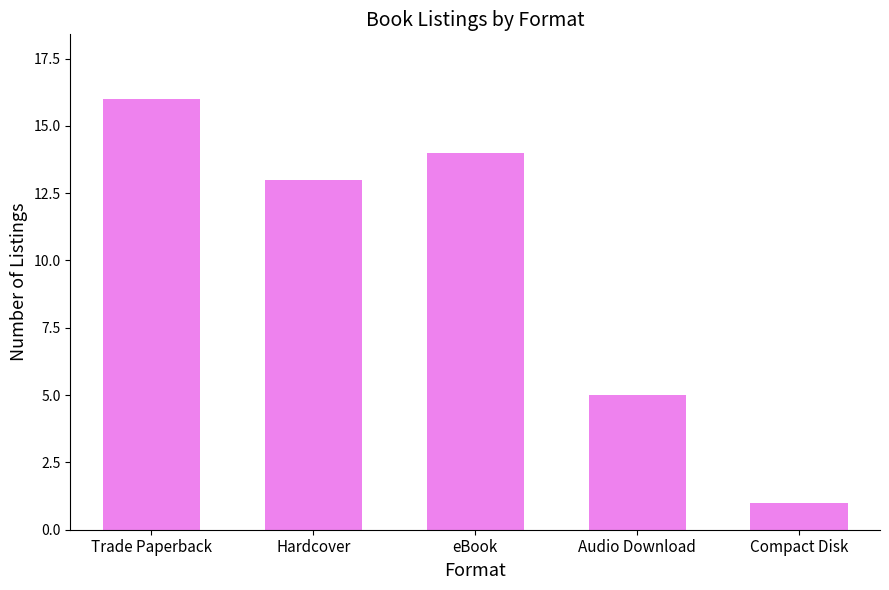

The chart shows a value of 16 at Trade Paperback. True or false?

True